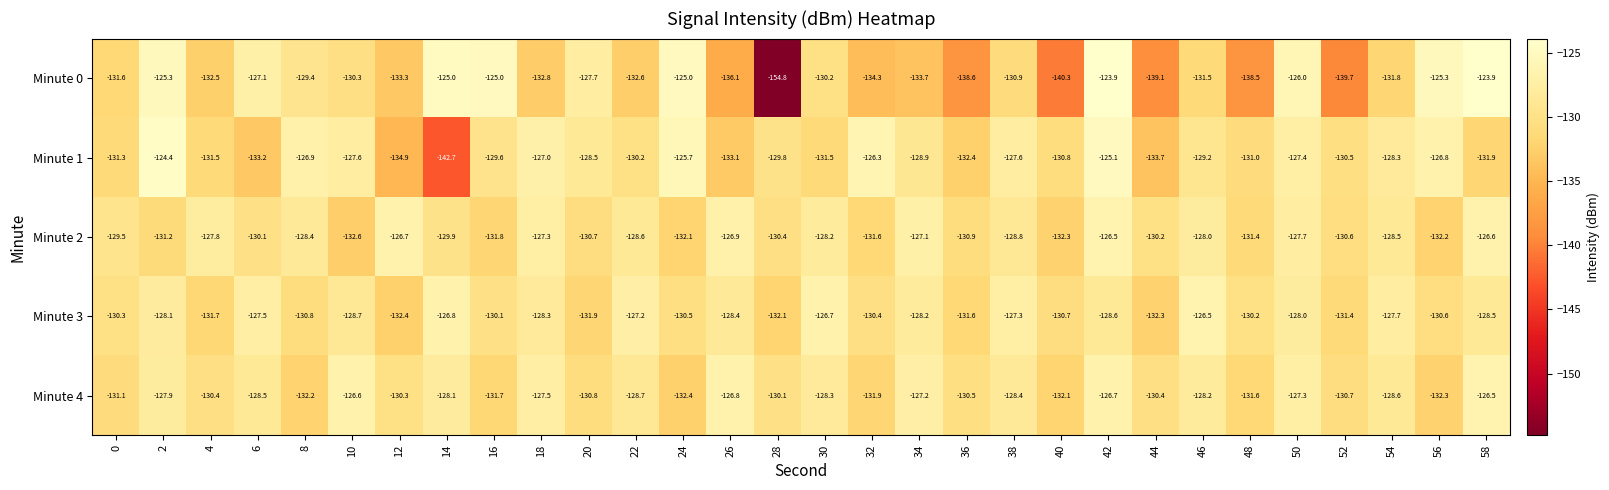

How many data points does each series have?

30